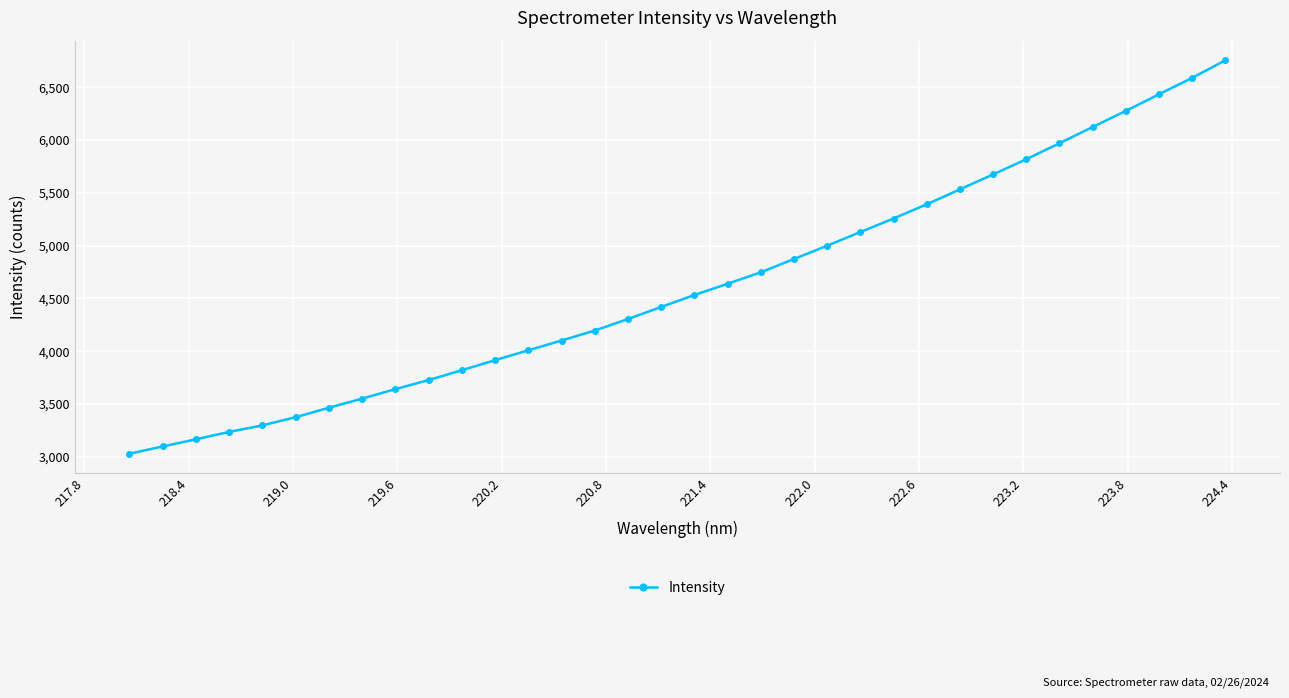

What is the difference between the maximum and minimum values?

3726.7